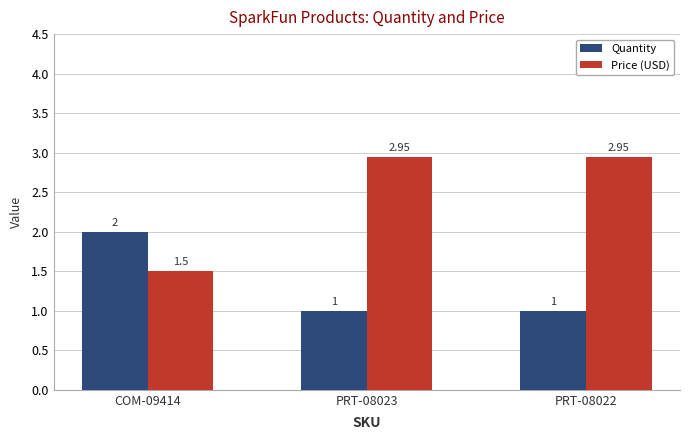

Read the Quantity value at PRT-08023.

1.0